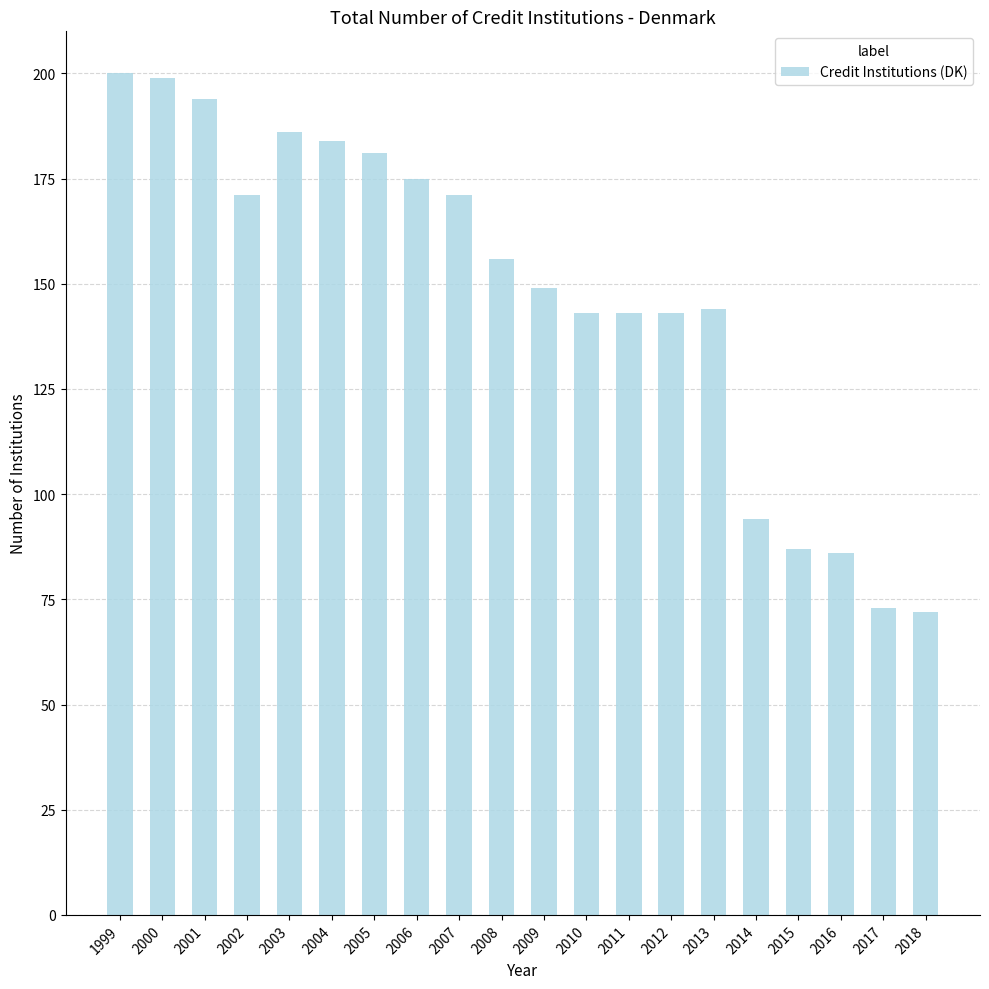

Is it true that the value at 2017 is 97?

False